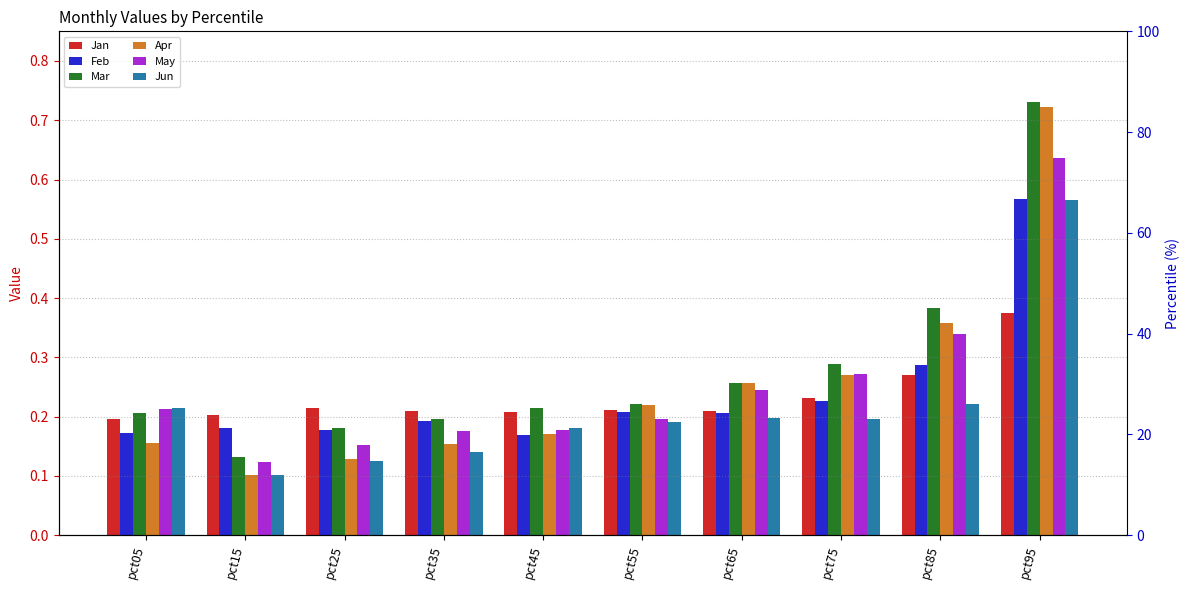

How many groups of bars are there?

10